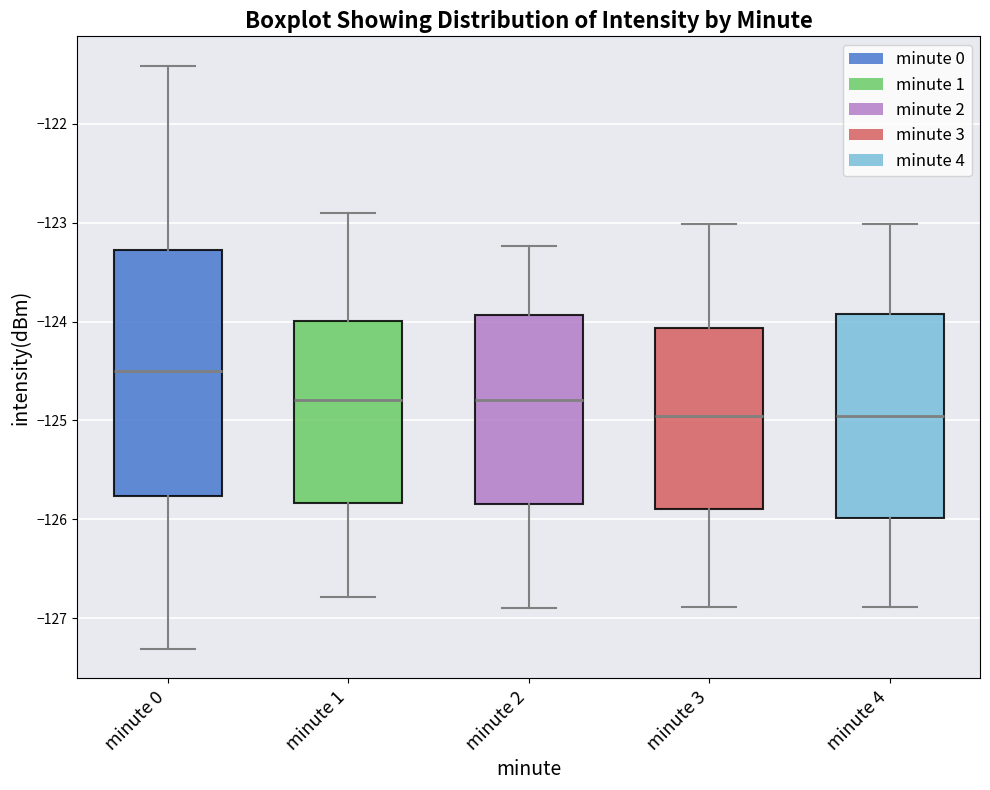

Reading left to right, read every box against the y-axis: the position of its median line, the range the box covers, and the ends of its whiskers. The values are not printed on the chart, so give them approximately, as read against the axis.

minute 0: median -124.5, box -125.8 to -123.3, whiskers -127.3 to -121.4
minute 1: median -124.8, box -125.8 to -124.0, whiskers -126.8 to -122.9
minute 2: median -124.8, box -125.8 to -123.9, whiskers -126.9 to -123.2
minute 3: median -125.0, box -125.9 to -124.1, whiskers -126.9 to -123.0
minute 4: median -125.0, box -126.0 to -123.9, whiskers -126.9 to -123.0